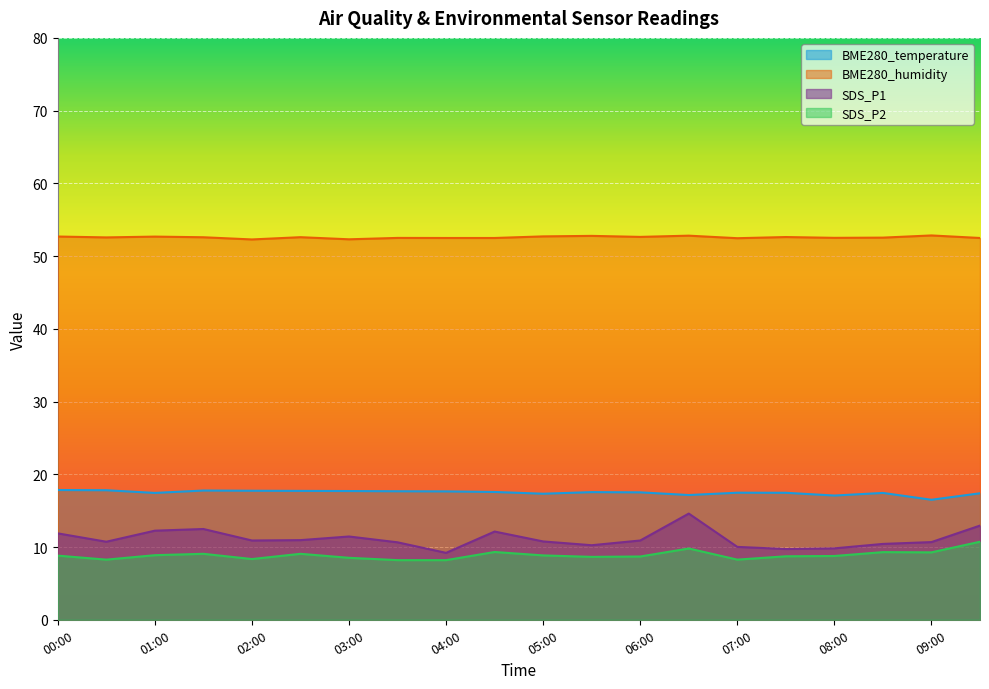

Which series has the widest spread of values?

SDS_P1